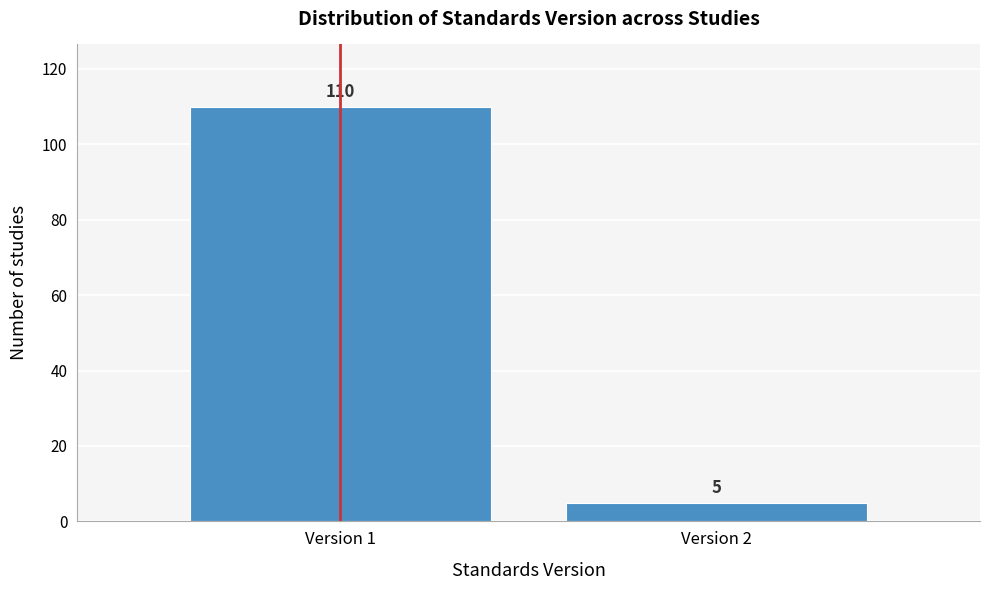

Reading right to left, list all the values displayed in this chart.

Version 2=5	Version 1=110